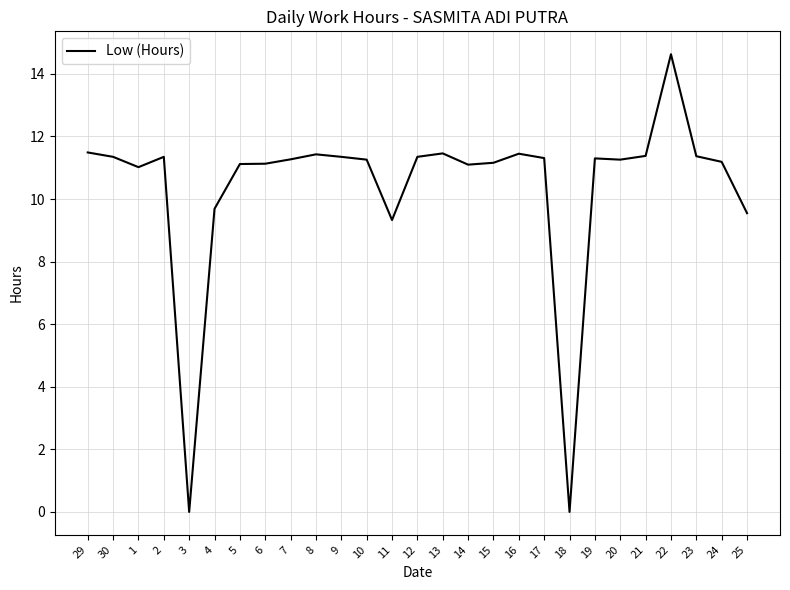

What is the change in value from 4 to 8?

+1.7